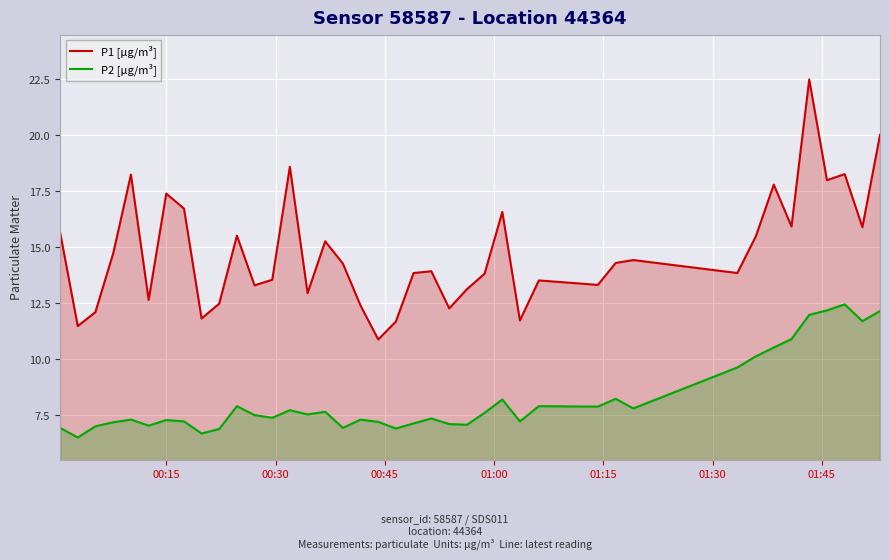

Which series has the widest spread of values?

P1 [µg/m³]